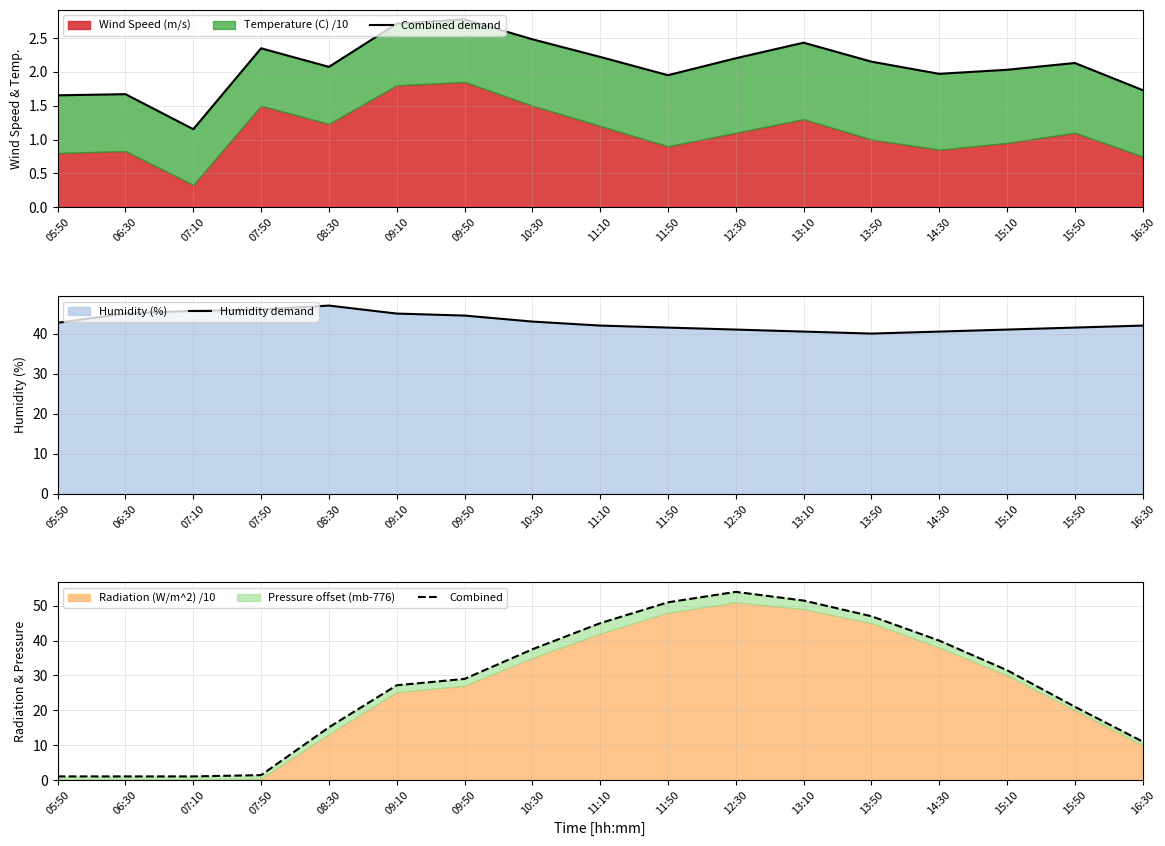

What is the maximum value shown in the chart?

54.0